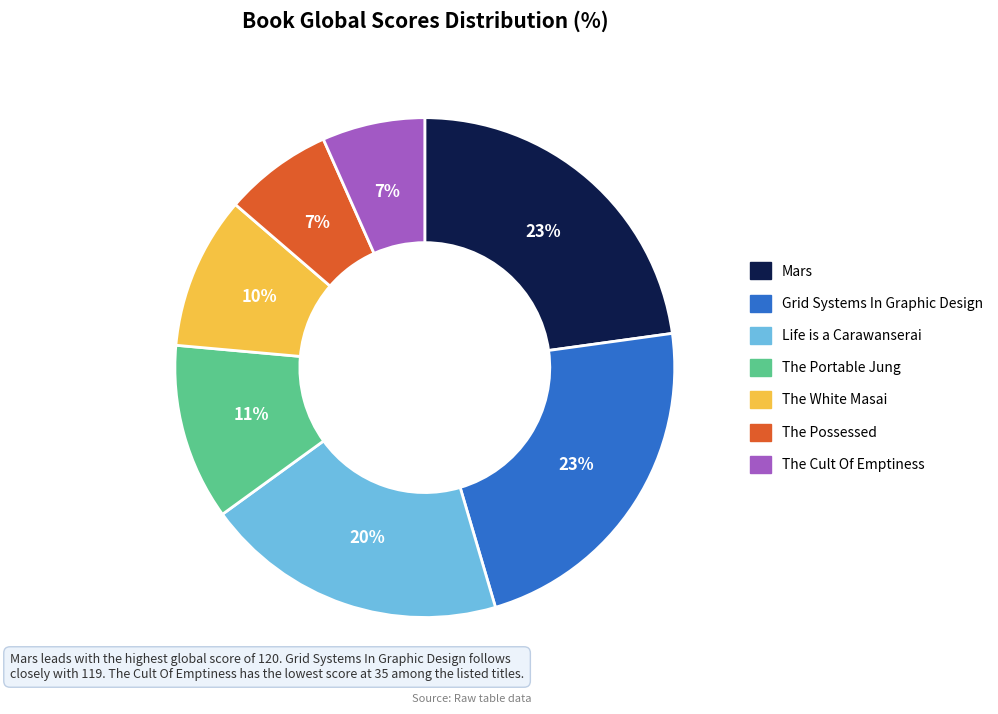

Count the number of slices in the pie.

7